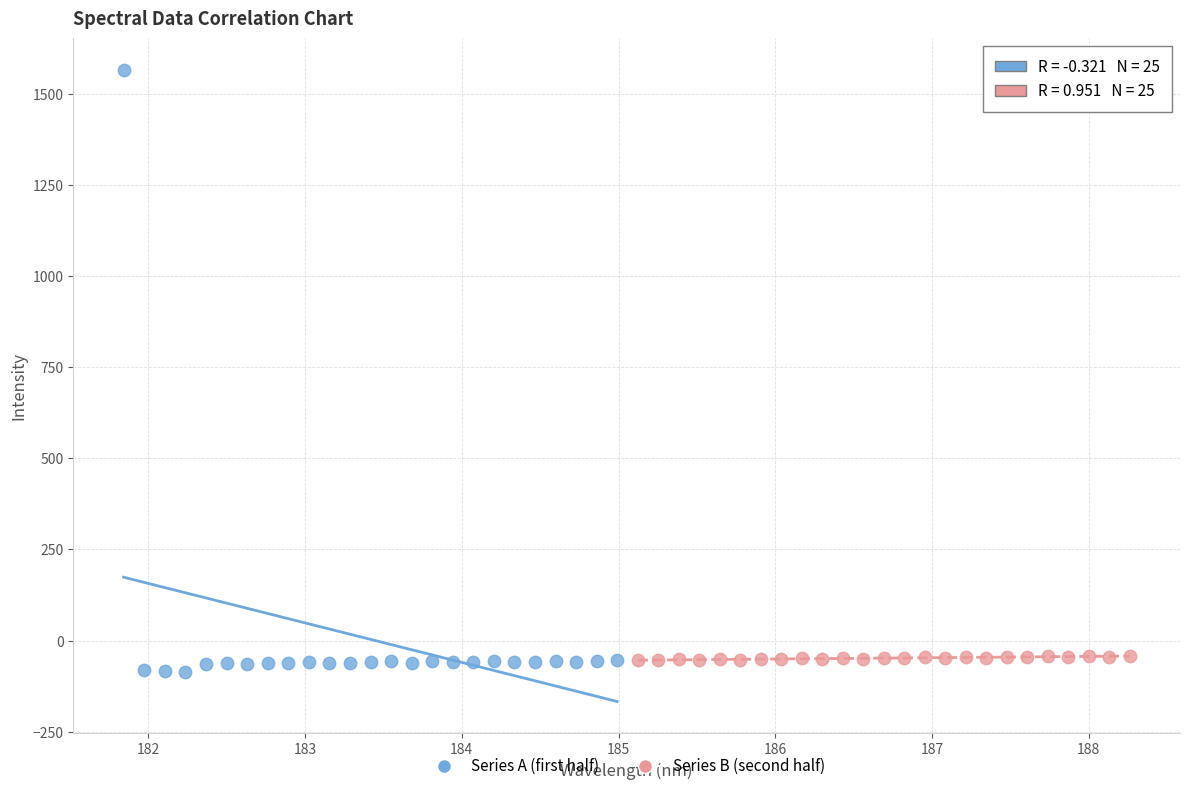

Which series reaches the maximum Y coordinate?

Series A (first half)